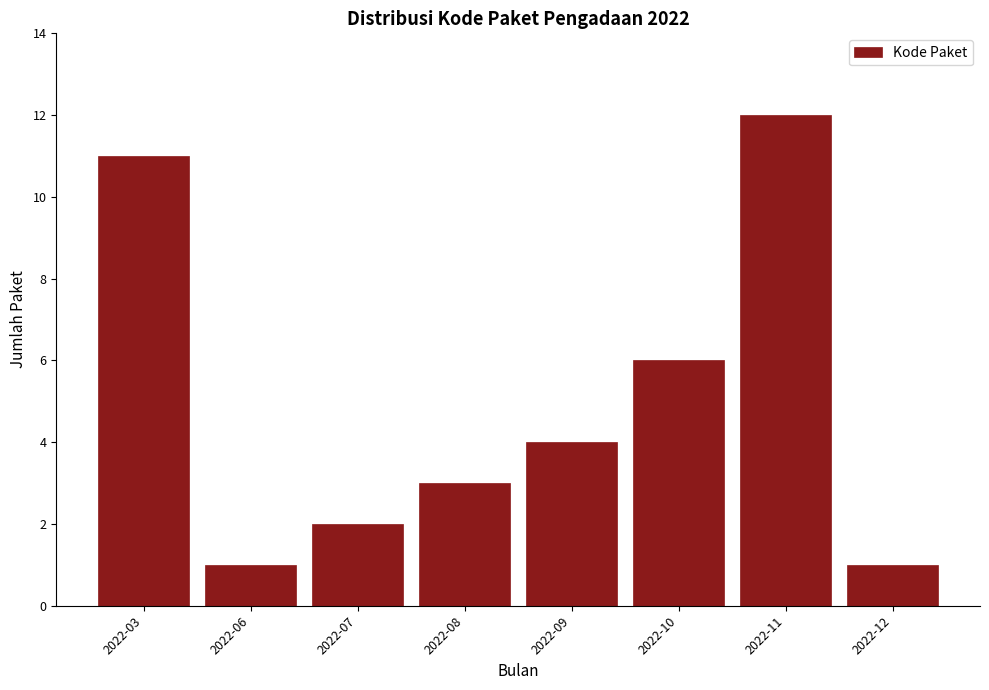

Reading left to right, what are all the values shown in this chart?

11	1	2	3	4	6	12	1